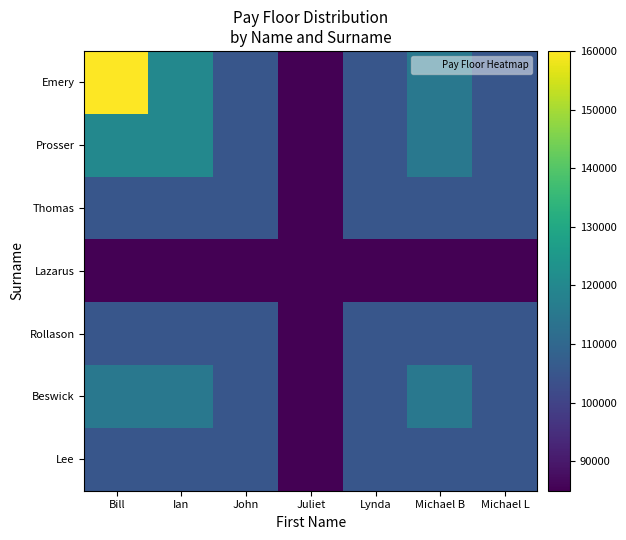

Which series has the largest total across all categories?

Emery